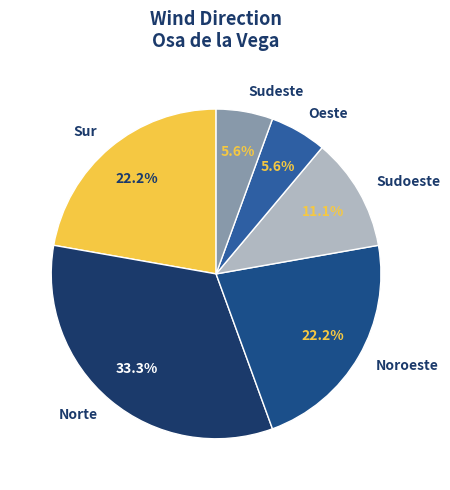

Does Sur represent more than half of the total?

No